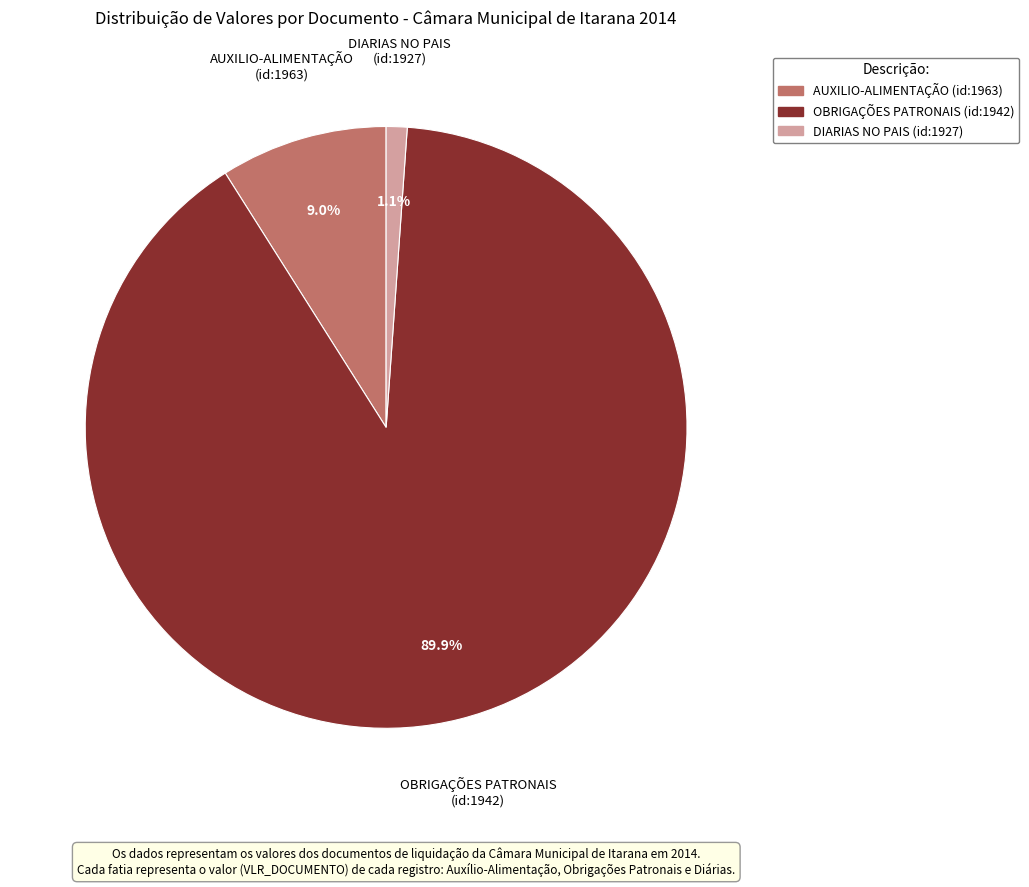

What is the ratio of the value at AUXILIO-ALIMENTAÇÃO (id:1963) to the value at OBRIGAÇÕES PATRONAIS (id:1942)?

0.1